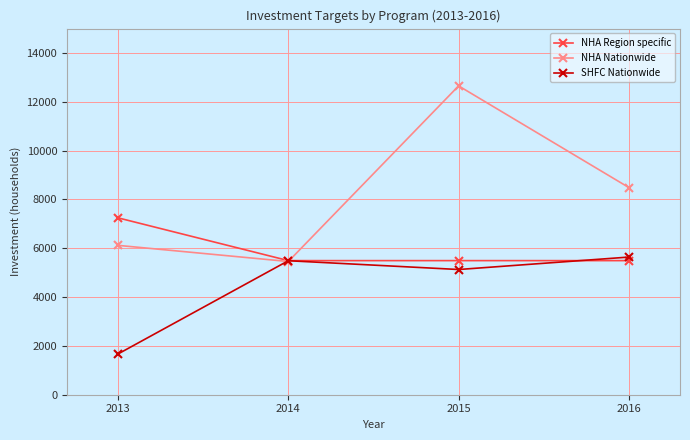

At which label is SHFC Nationwide closest to 3655?

2015